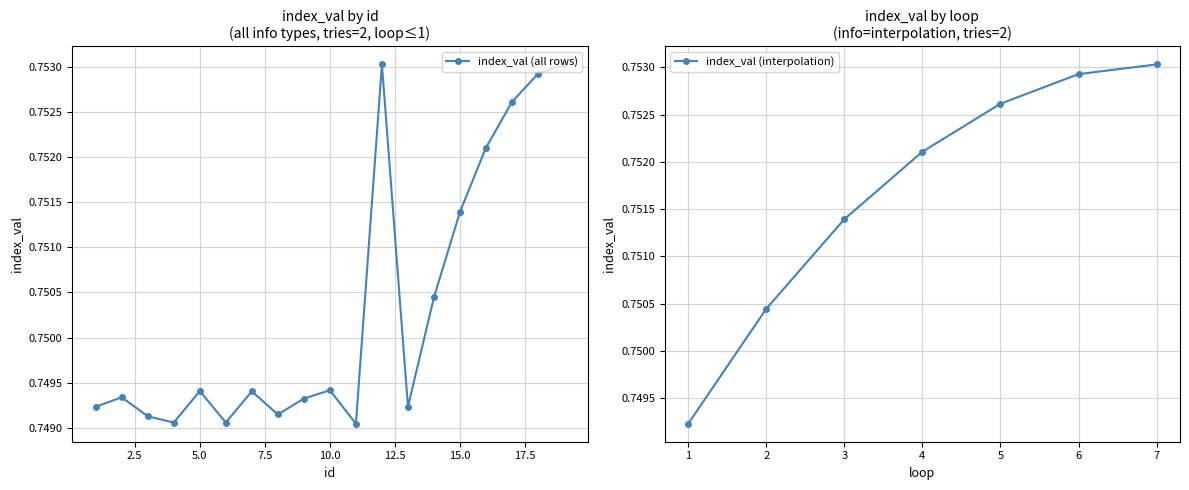

How many values are between 0 and 1?

19